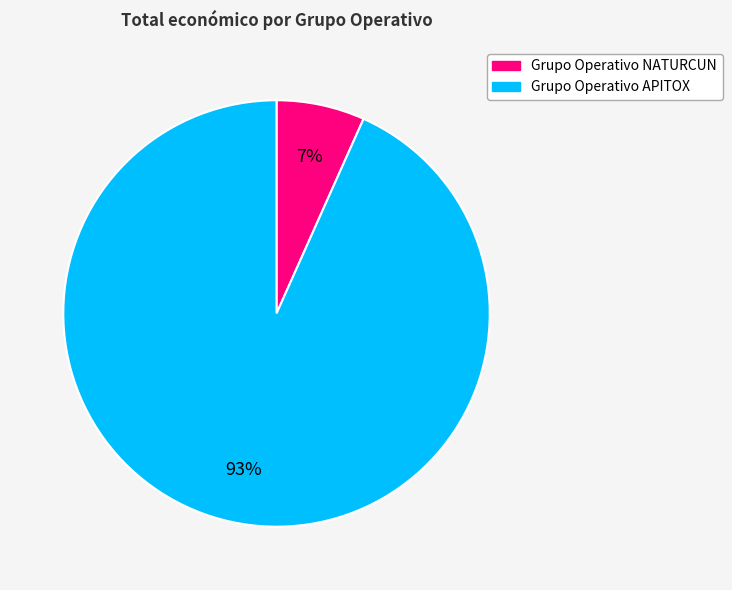

Rank the categories by value from lowest to highest.

Grupo Operativo NATURCUN, Grupo Operativo APITOX